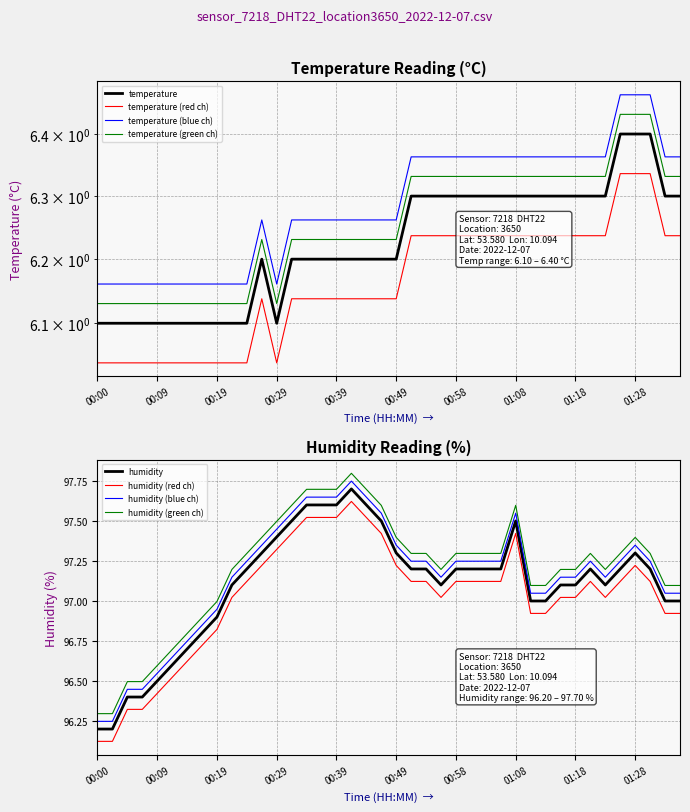

True or false: temperature and humidity cross at least once.

False